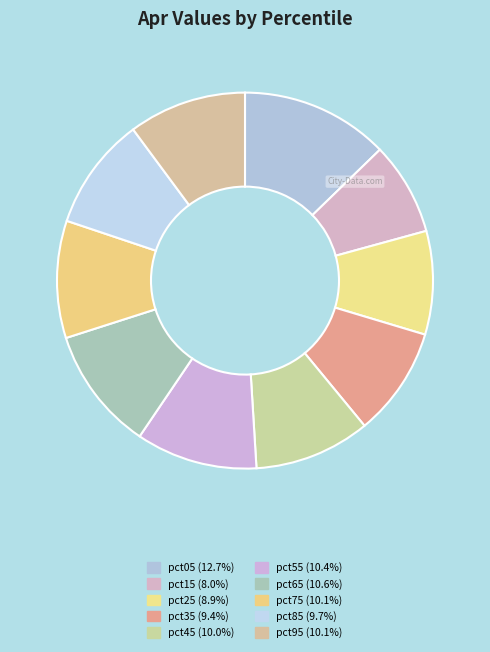

Is there any slice that represents more than half of the pie?

No